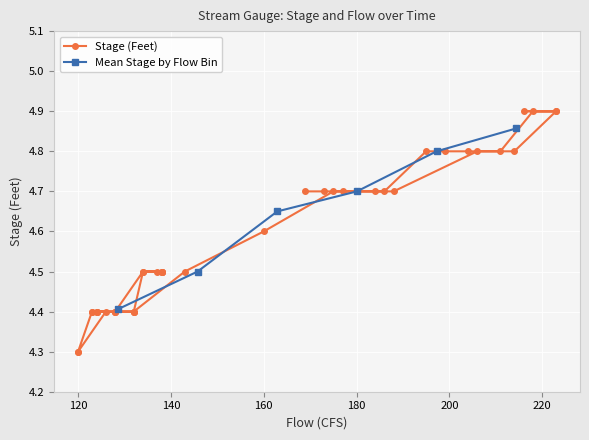

True or false: Mean Stage by Flow Bin has more than 0 interior local peaks.

False